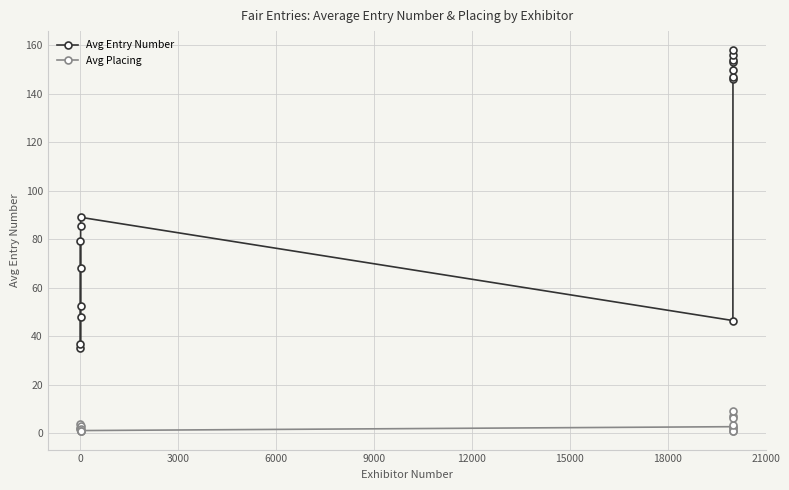

What is the maximum value for Avg Placing?

9.0